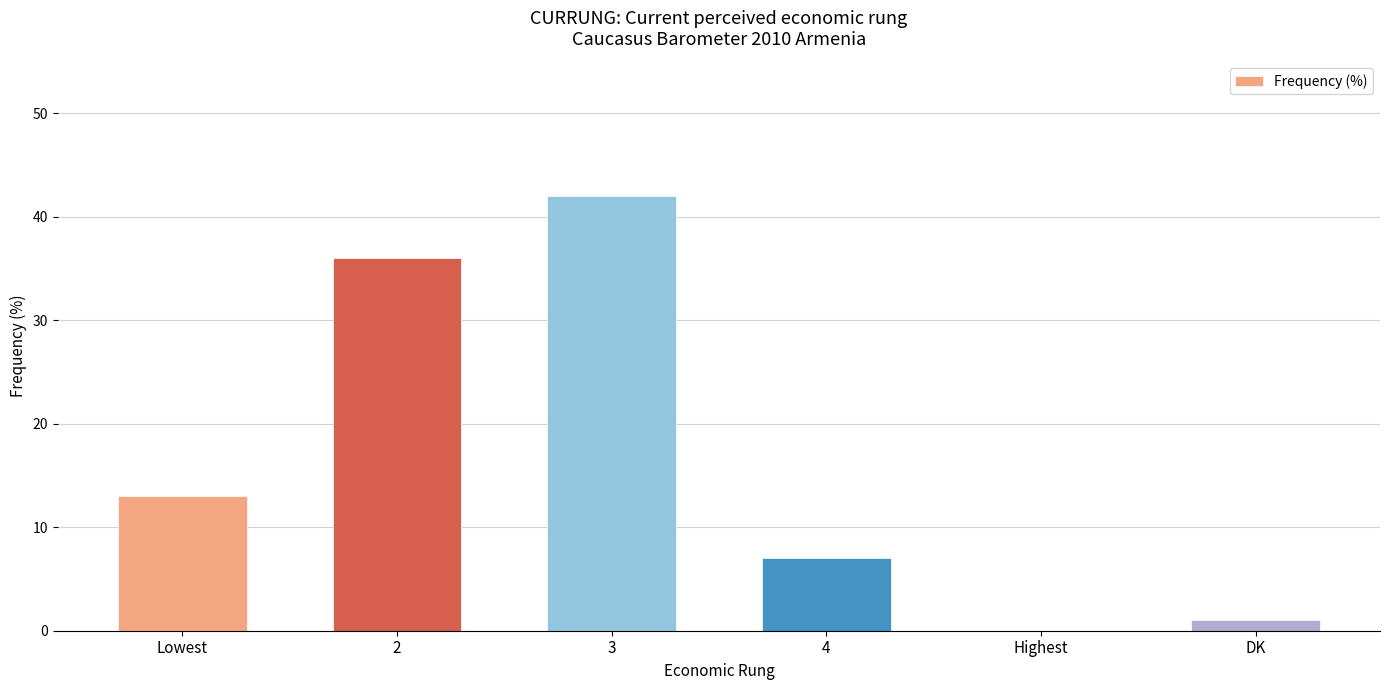

True or false: the data shows 42 at 3.

True